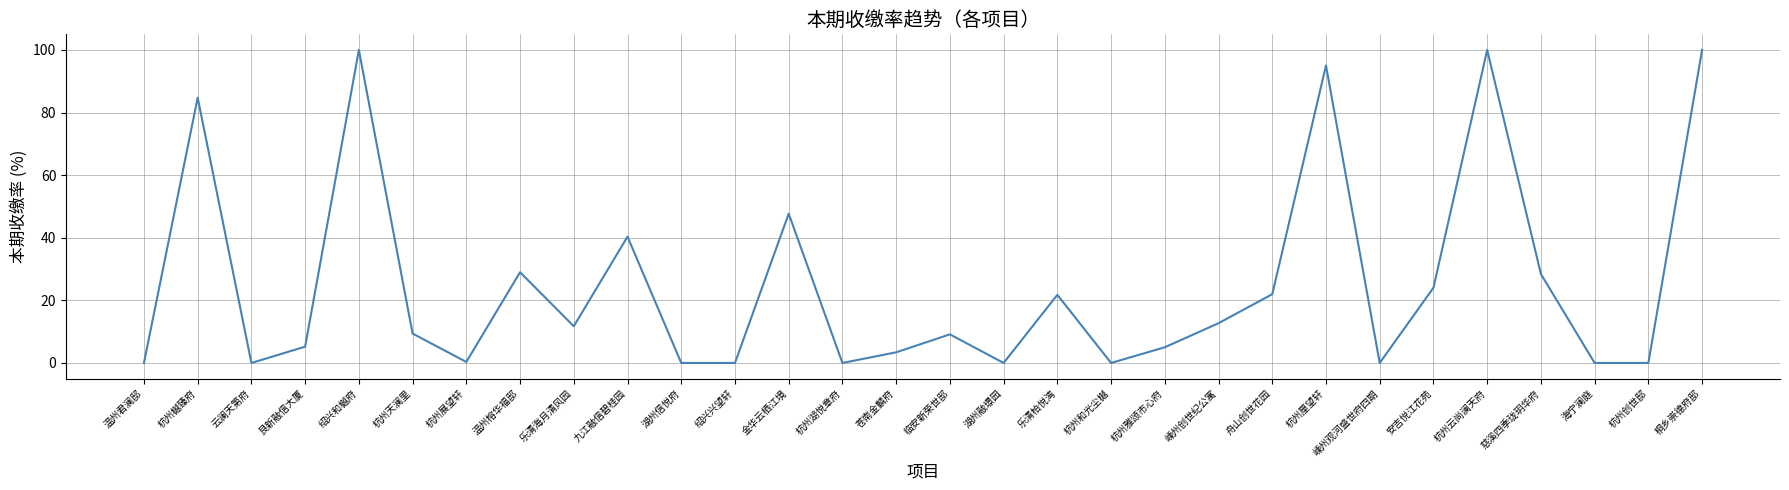

Is it true that the value at 嵊州创世纪公寓 is 3.7?

False